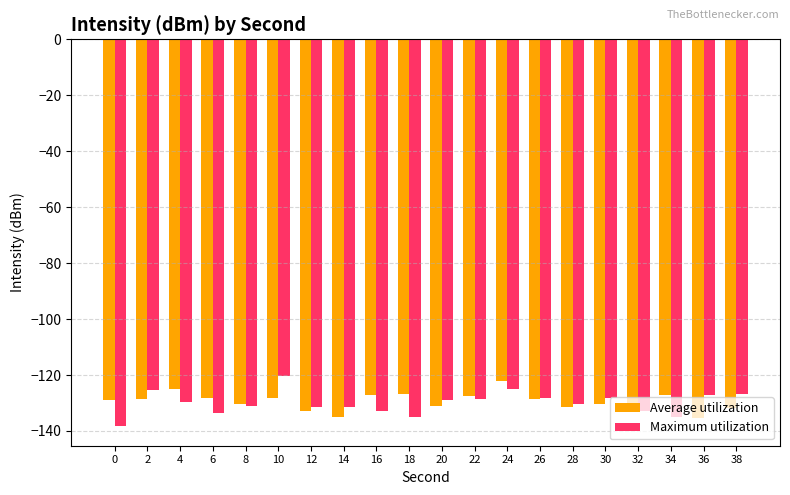

At which label does Maximum utilization first exceed -129?

2